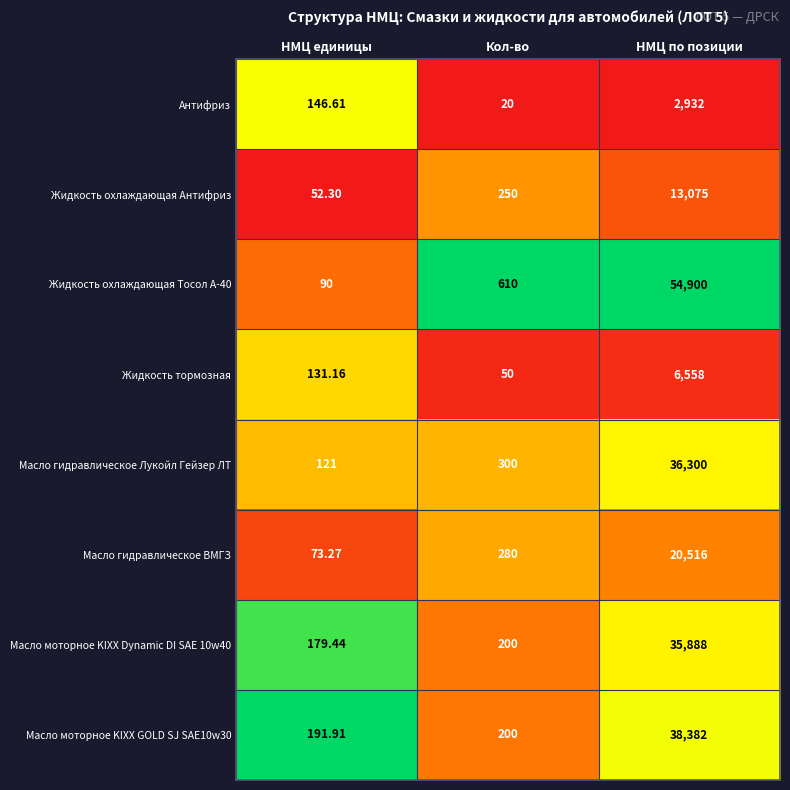

Rank the series at НМЦ единицы from lowest to highest value.

Жидкость охлаждающая Антифриз, Масло гидравлическое ВМГЗ, Жидкость охлаждающая Тосол А-40, Масло гидравлическое Лукойл Гейзер ЛТ, Жидкость тормозная, Антифриз, Масло моторное KIXX Dynamic DI SAE 10w40, Масло моторное KIXX GOLD SJ SAE10w30